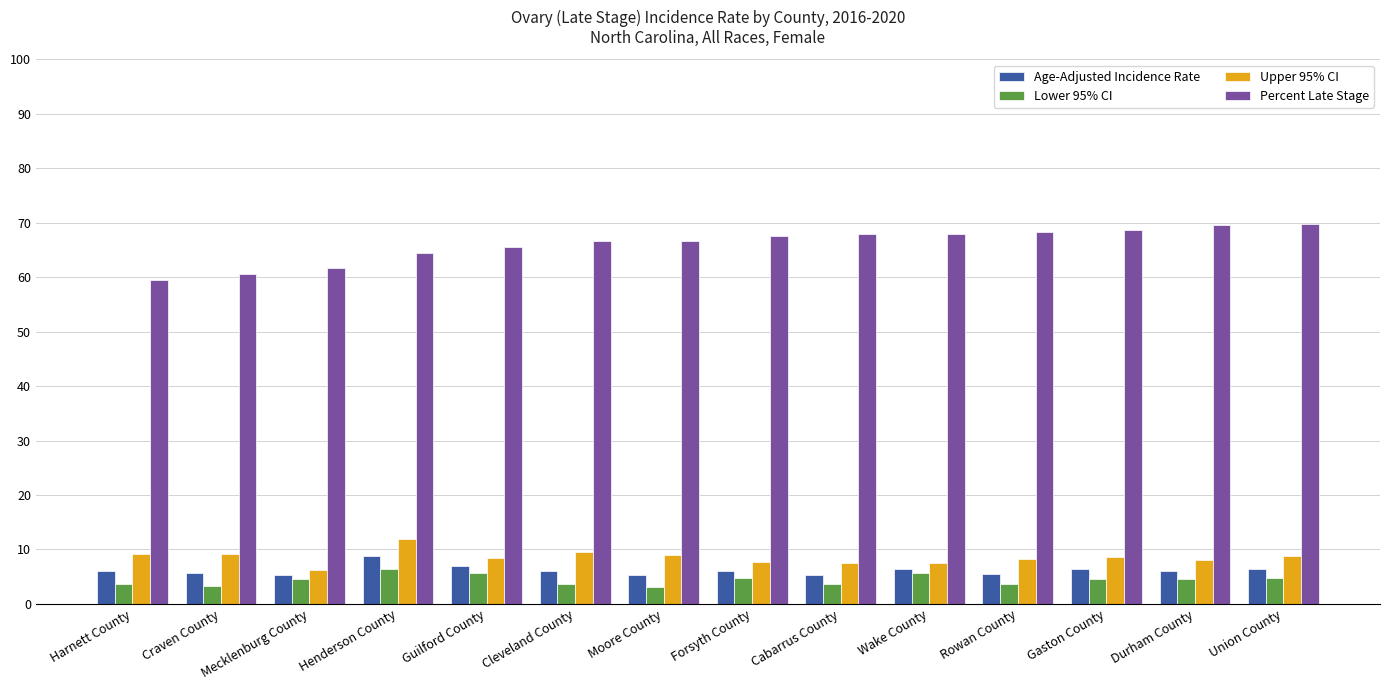

True or false: Lower 95% CI has a value of 6.4 at Henderson County.

True